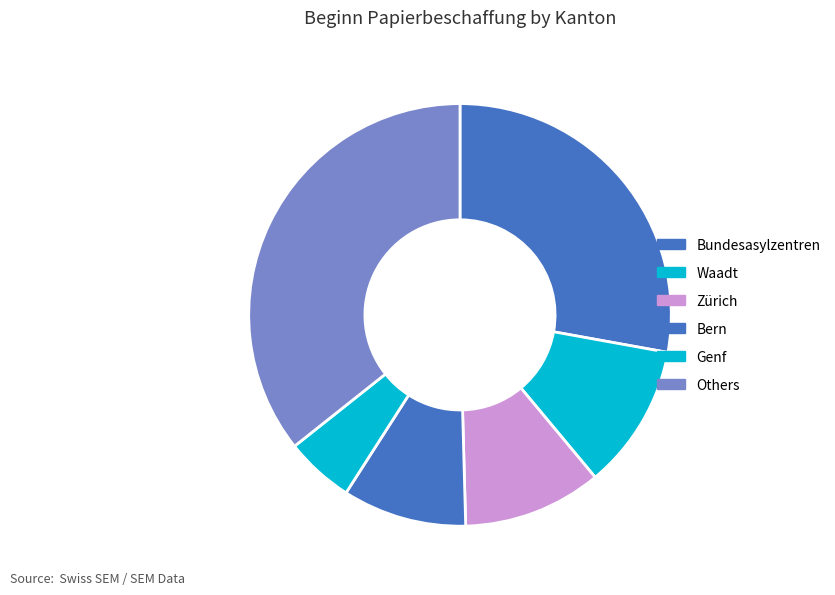

Count the number of slices in the pie.

6